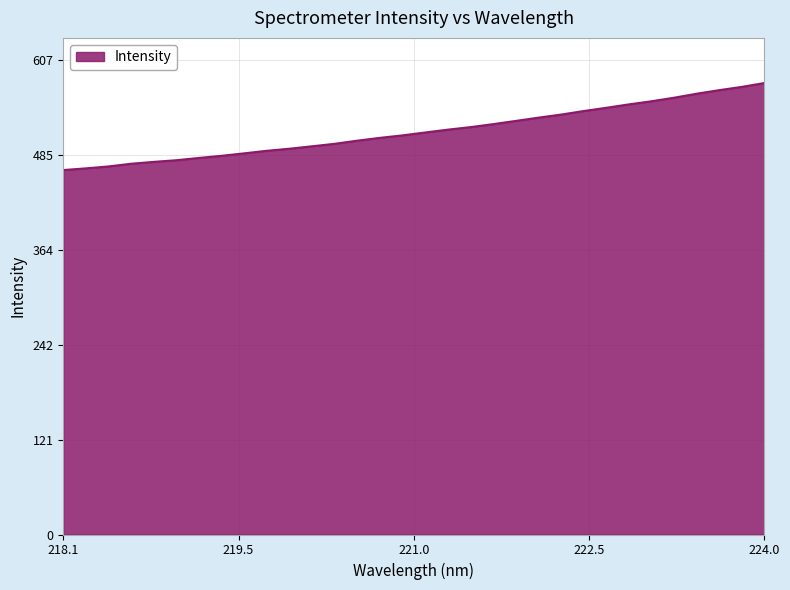

What is the difference between the maximum and minimum values?

111.5